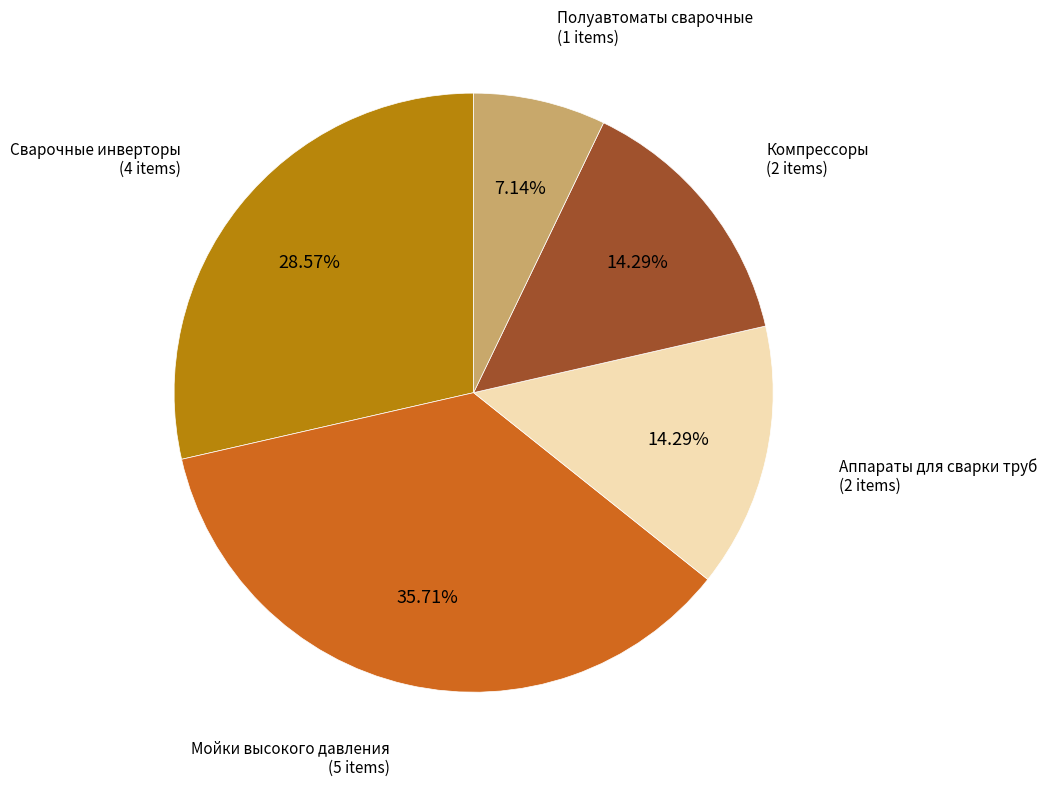

Does any single category account for the majority?

No